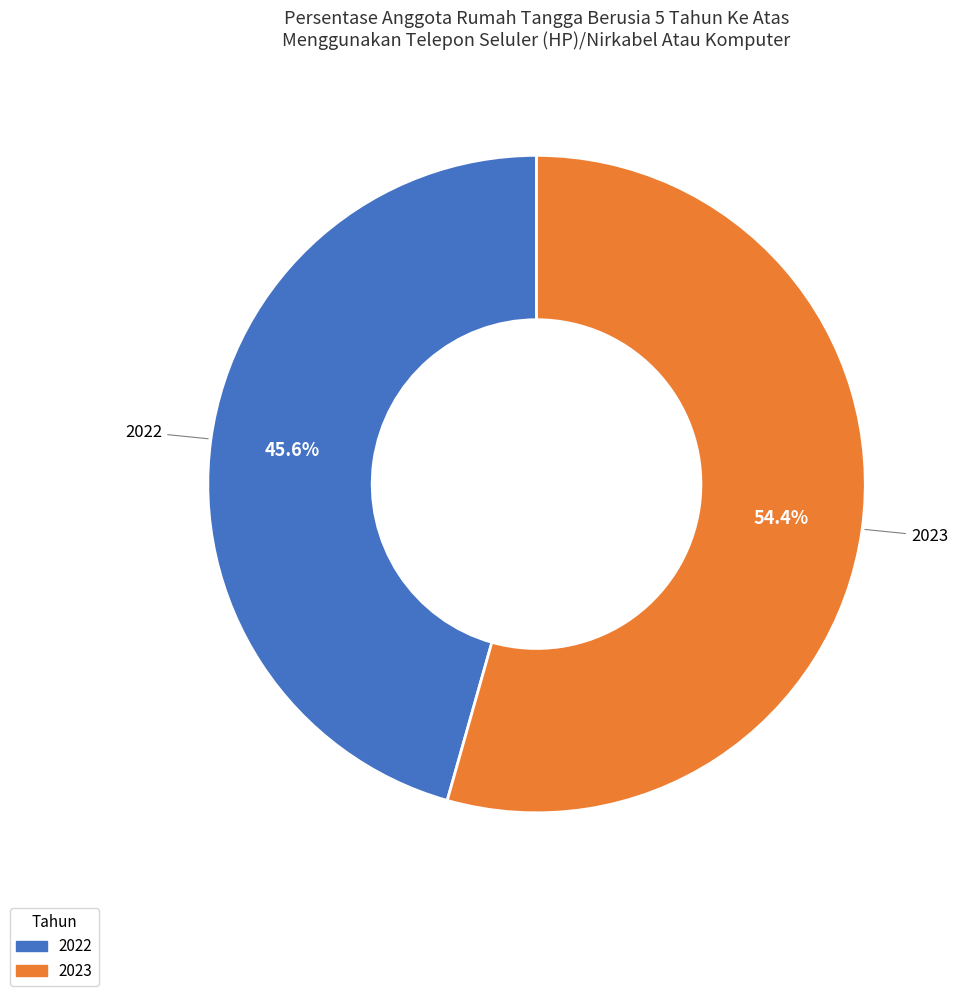

Between 2022 and 2023, which is larger?

2023